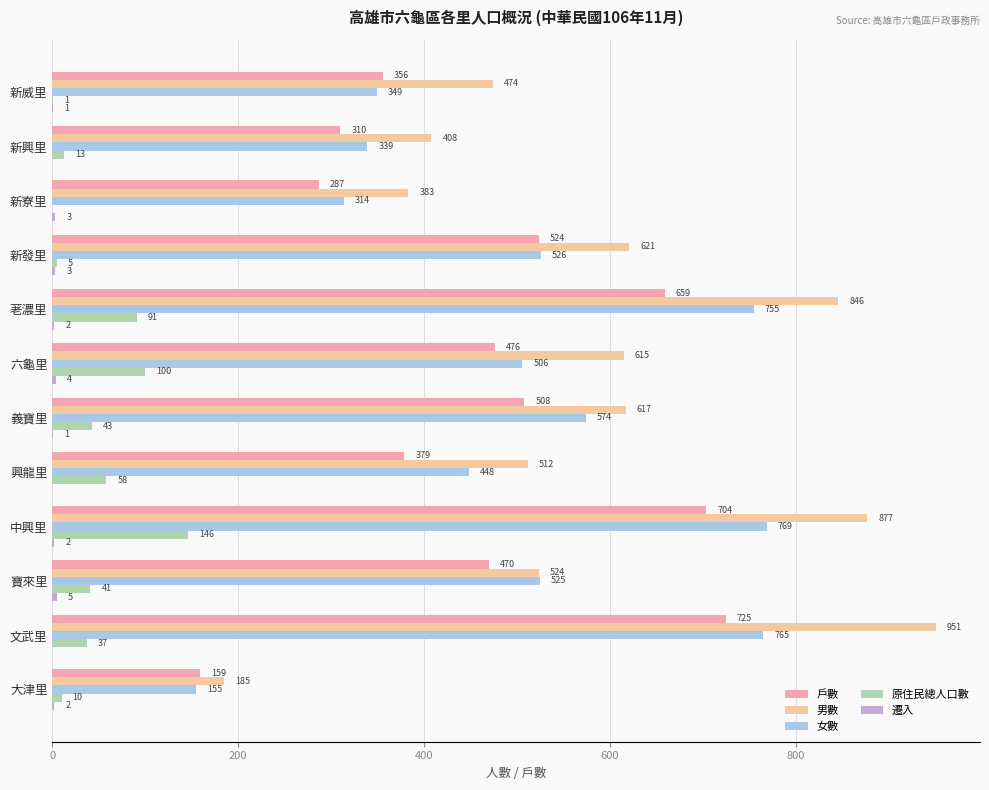

Count the number of data series in this chart.

5